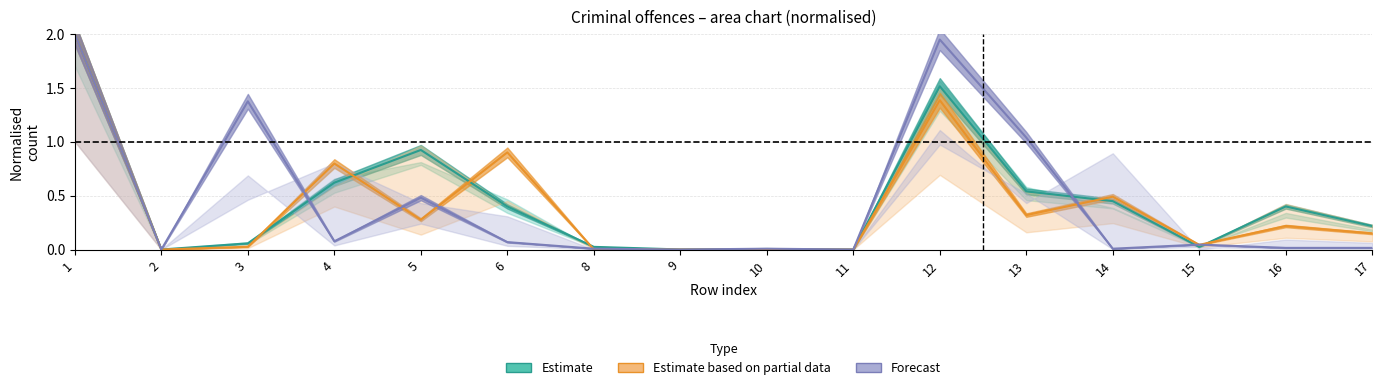

Is this an area chart (filled region under the line)?

No